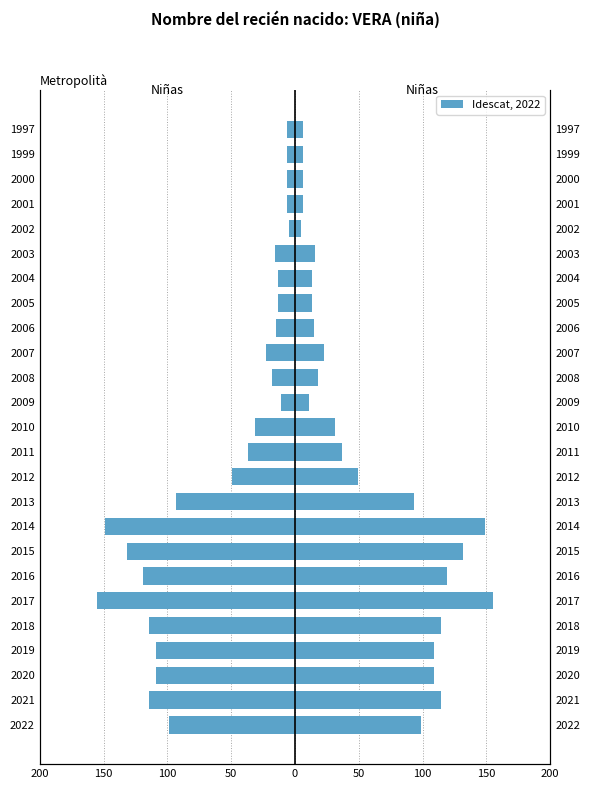

Reading right to left, what are all the values shown in this chart?

Frecuencia (right): 6	6	6	6	5	16	13	13	15	23	18	11	31	37	49	93	149	132	119	155	114	109	109	114	99
Frecuencia (left): -6	-6	-6	-6	-5	-16	-13	-13	-15	-23	-18	-11	-31	-37	-49	-93	-149	-132	-119	-155	-114	-109	-109	-114	-99